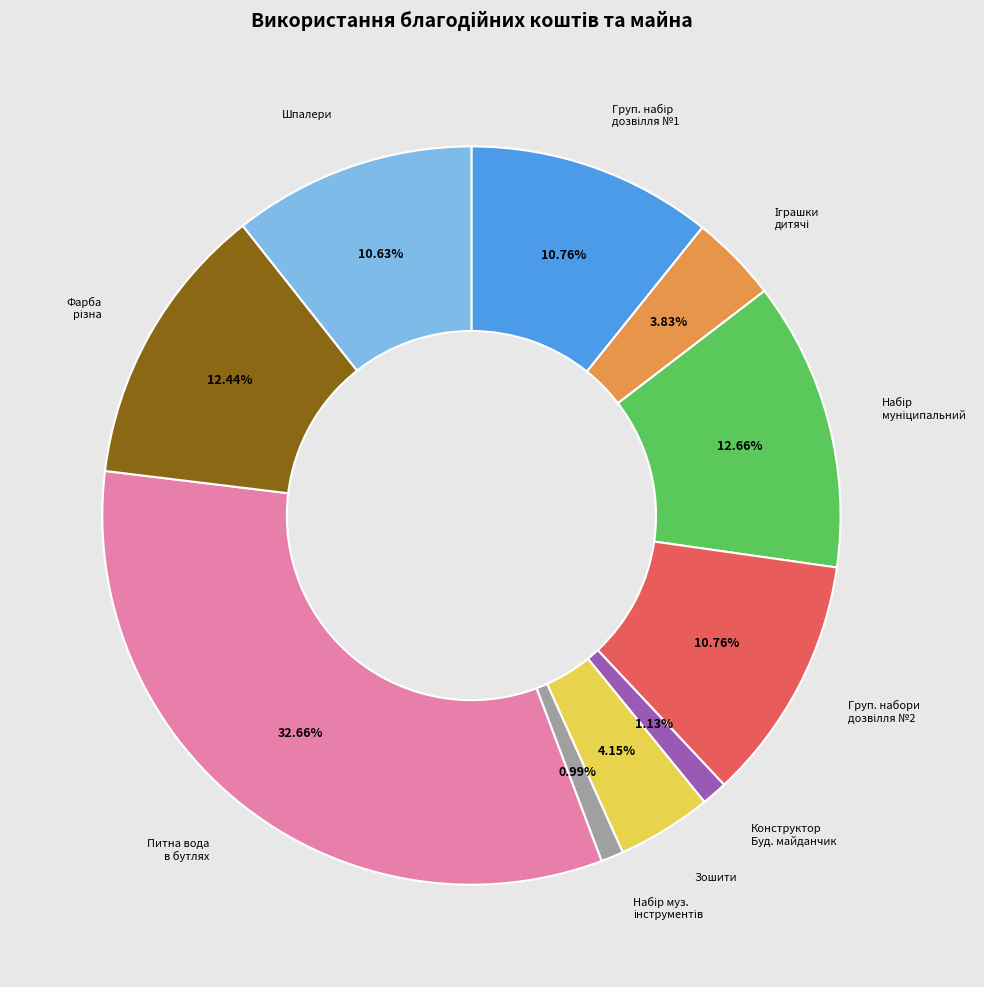

Count the number of slices in the pie.

10